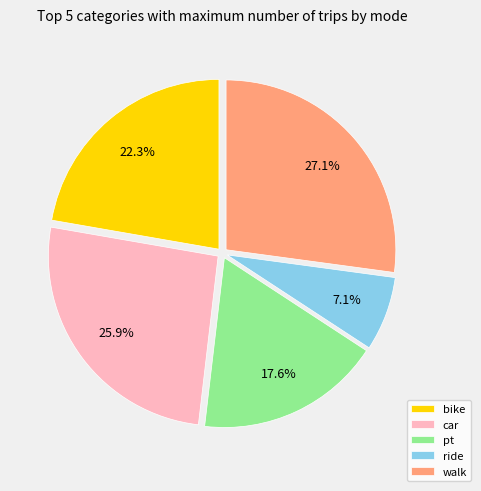

Does walk account for over 50% of the chart?

No